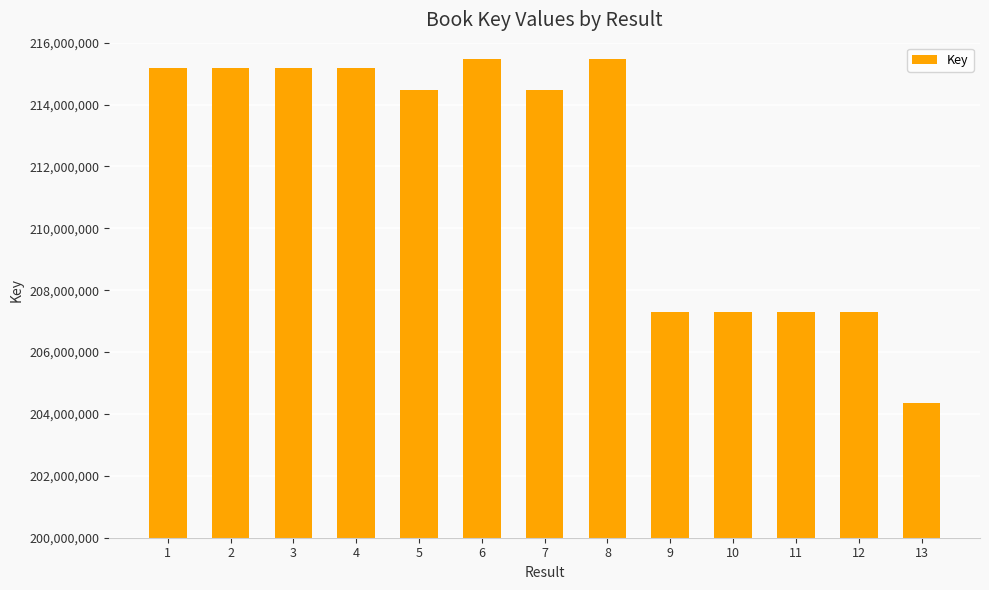

Is it true that the value at 12 is 207296234?

True